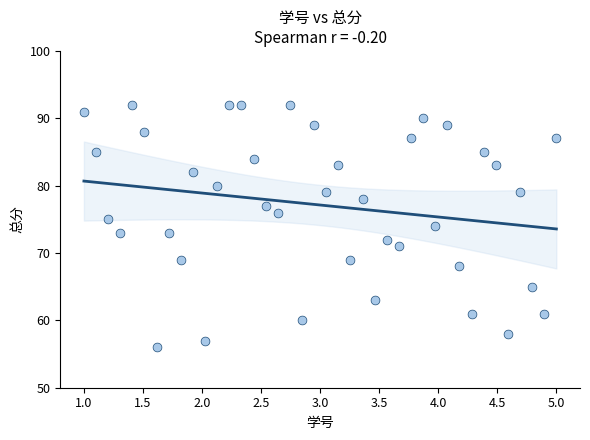

What is the range of Y values (max minus min)?

36